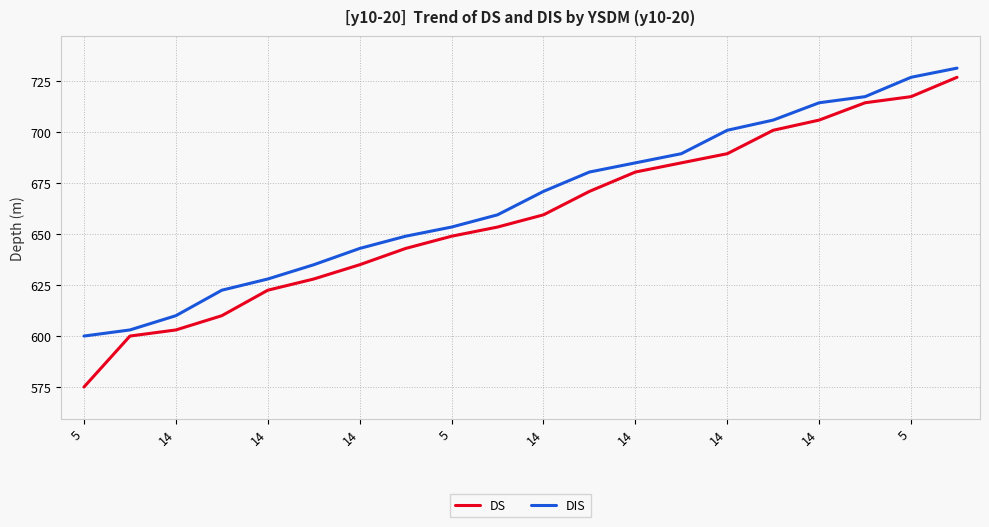

What is the highest value of the DS series?

727.0